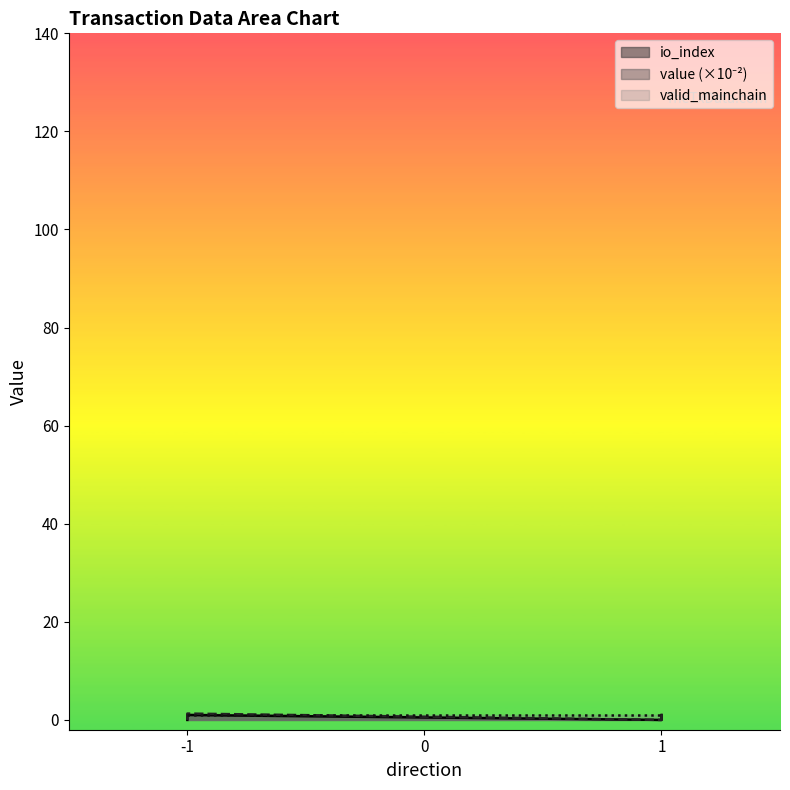

The value series shows 2.1 at 1. True or false?

False